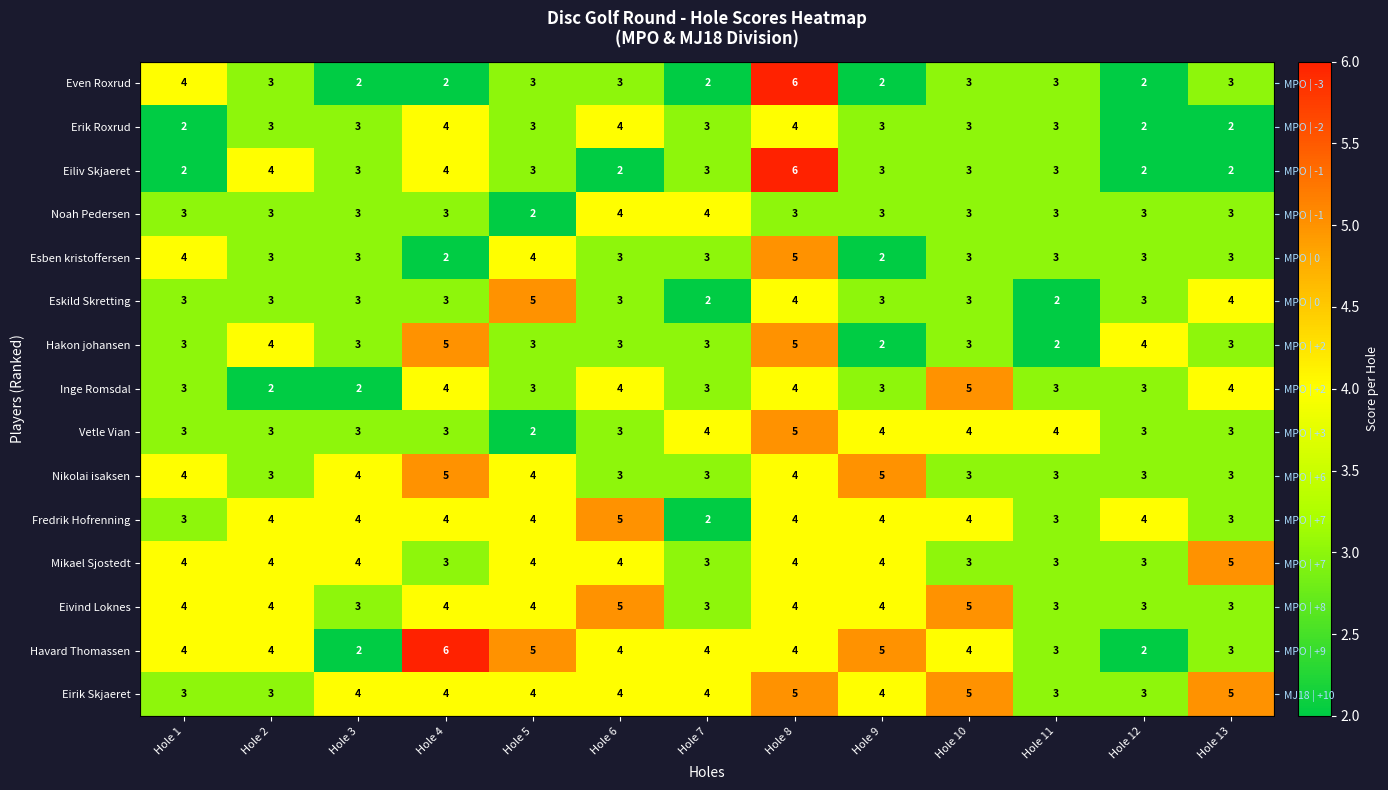

What is the difference between the highest and lowest values at Hole 13?

3